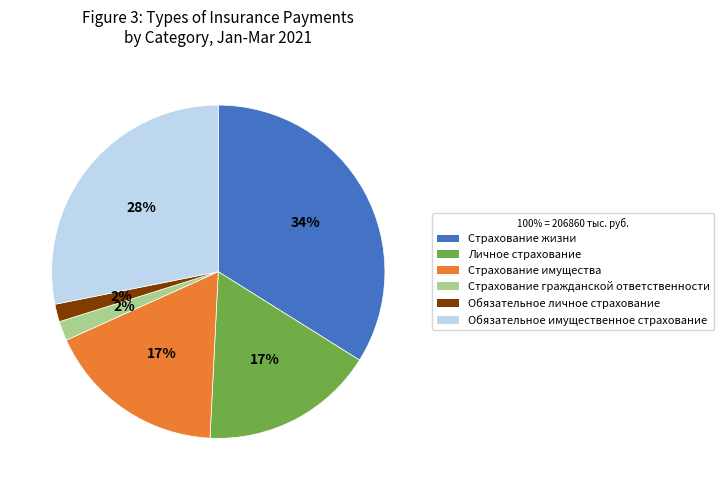

Count the number of slices in the pie.

6